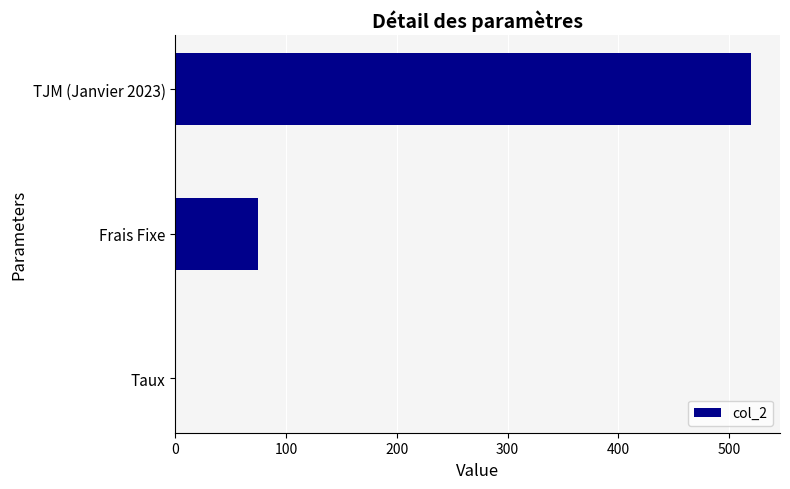

Does the chart contain stacked bars?

No